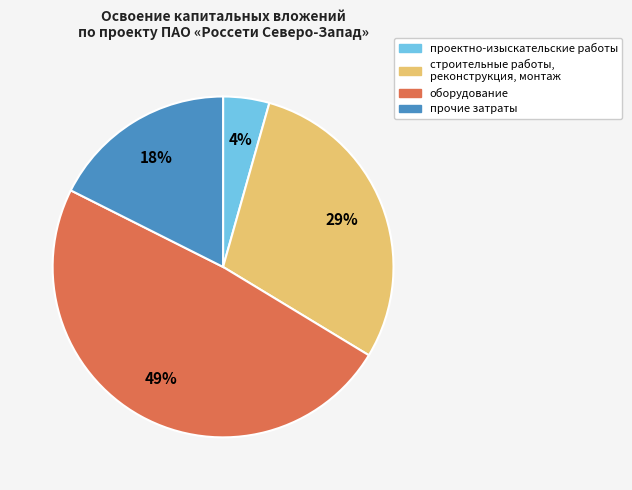

Combined, do оборудование and проектно-изыскательские работы account for over 50%?

Yes